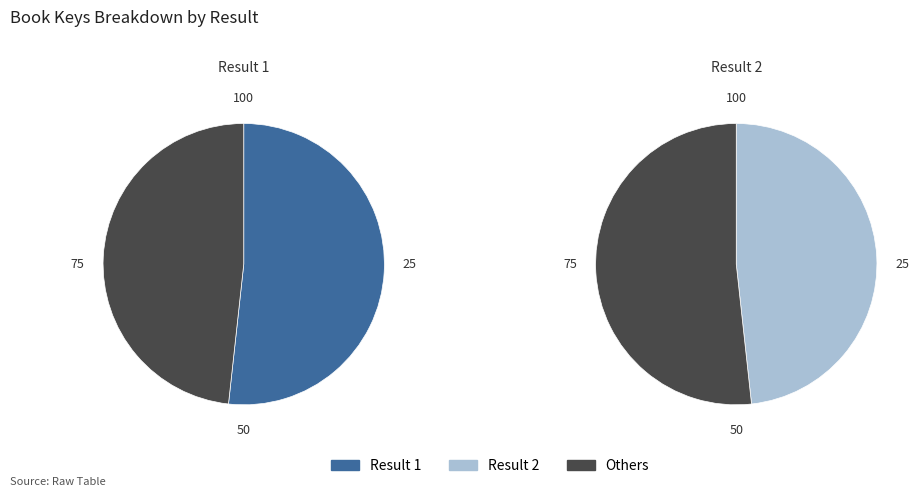

To the nearest percent, what percentage of the pie is 1?

52%